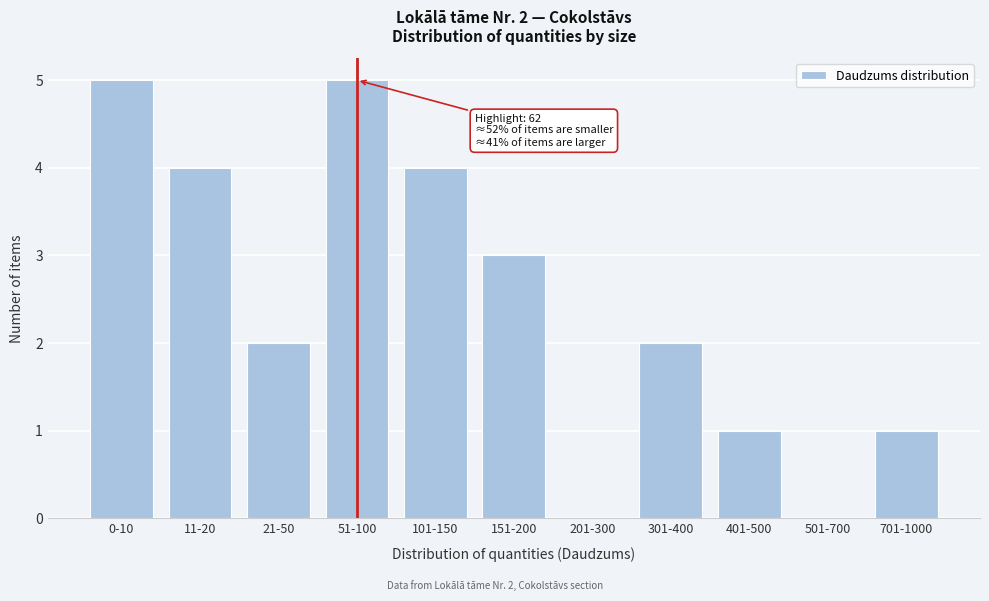

Reading right to left, what are all the values shown in this chart?

701-1000=1	501-700=0	401-500=1	301-400=2	201-300=0	151-200=3	101-150=4	51-100=5	21-50=2	11-20=4	0-10=5